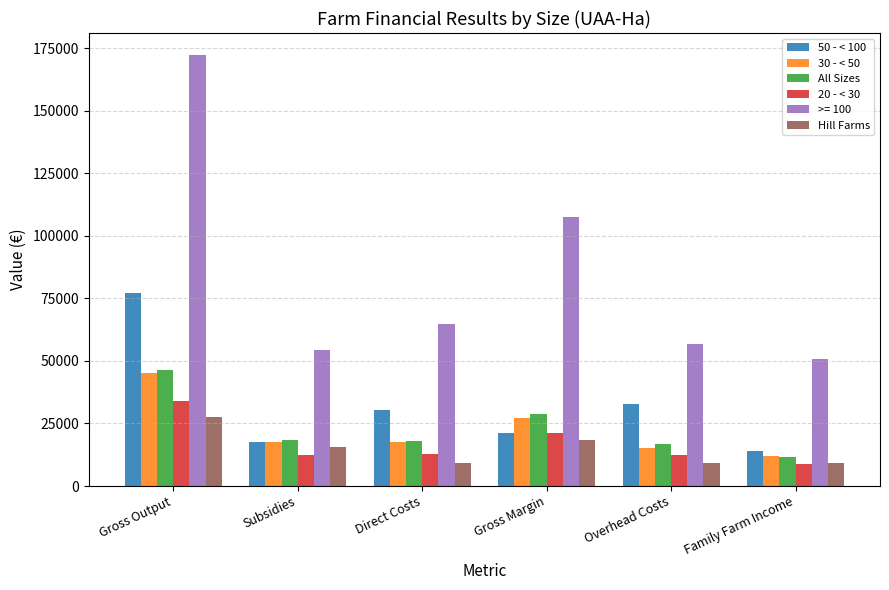

The value of All Sizes at Family Farm Income is 19923. True or false?

False